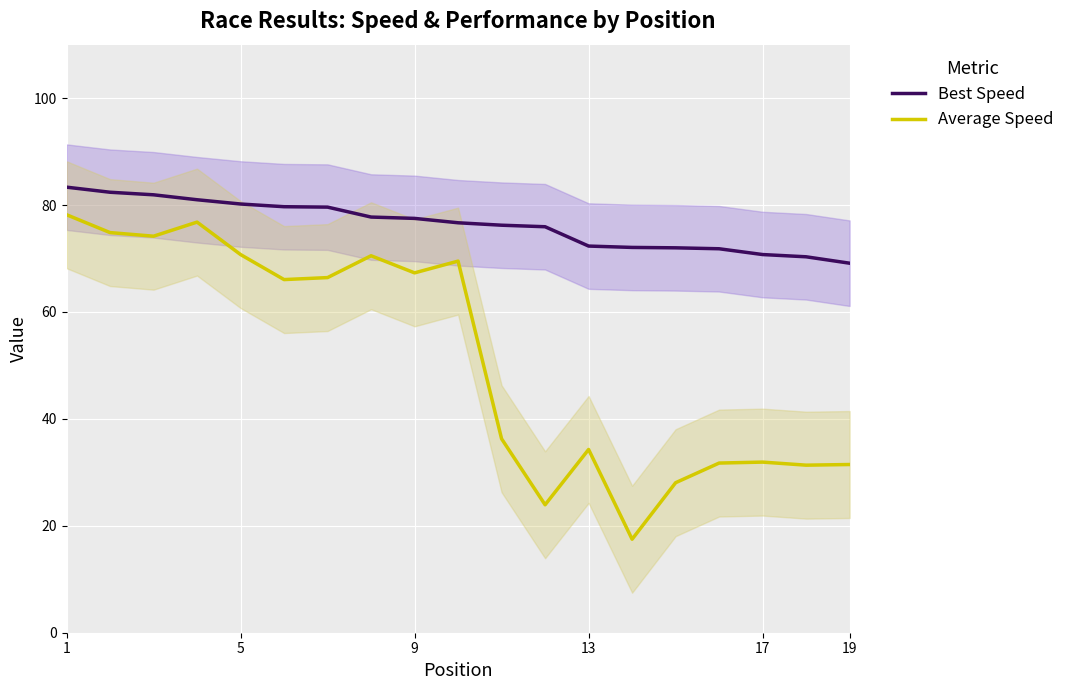

What is the maximum value for Average Speed?

78.2